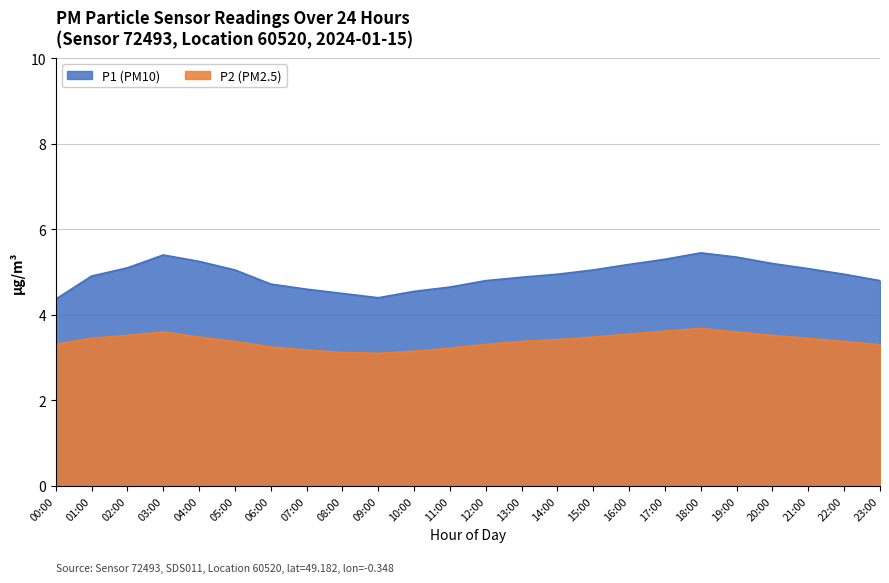

How many series are shown in this chart?

2